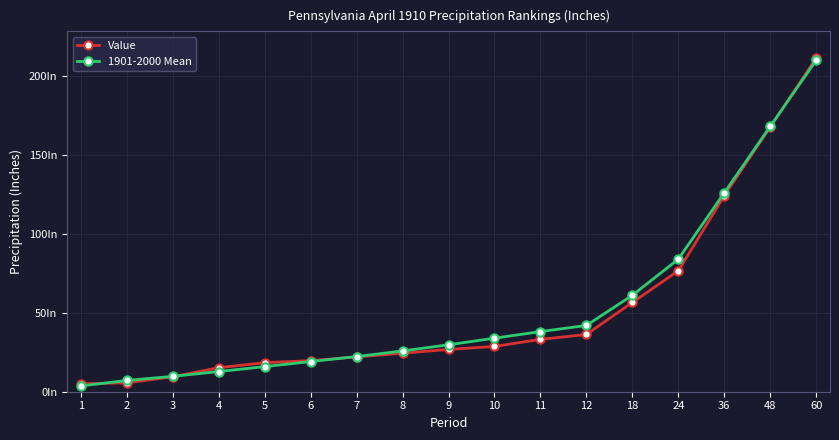

Which series has the widest spread of values?

1901-2000 Mean